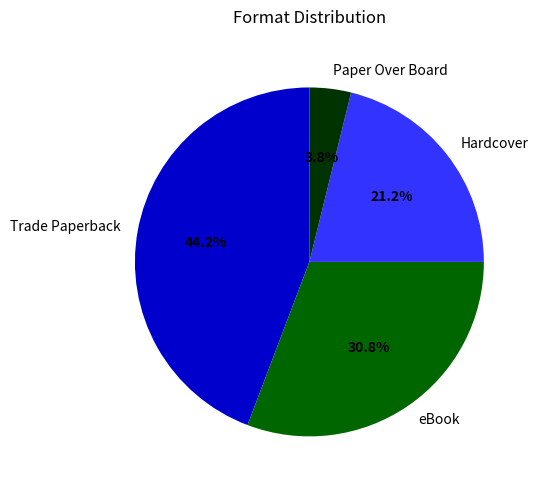

Is it true that Hardcover is 21% of the pie?

True